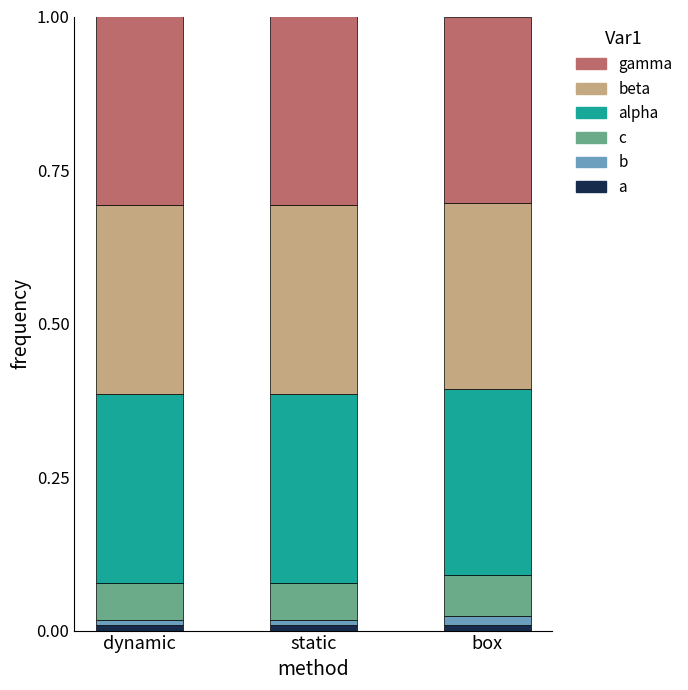

Are the bars horizontal?

No